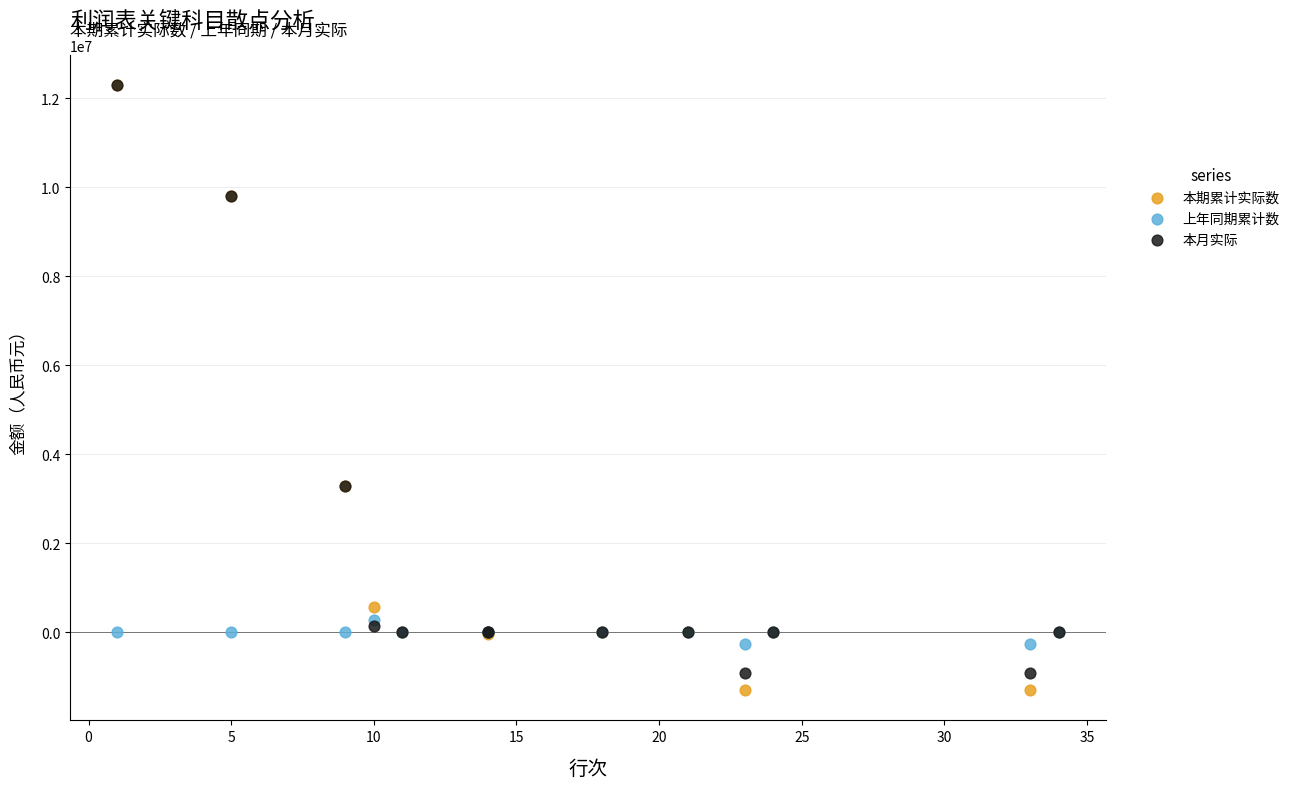

Which series has the widest spread of Y values?

本期累计实际数